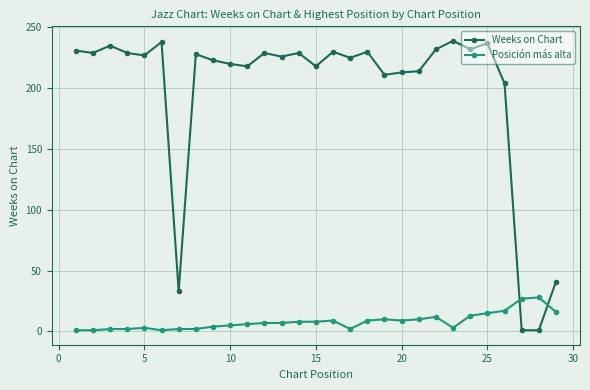

What is the maximum value for Weeks on Chart?

239